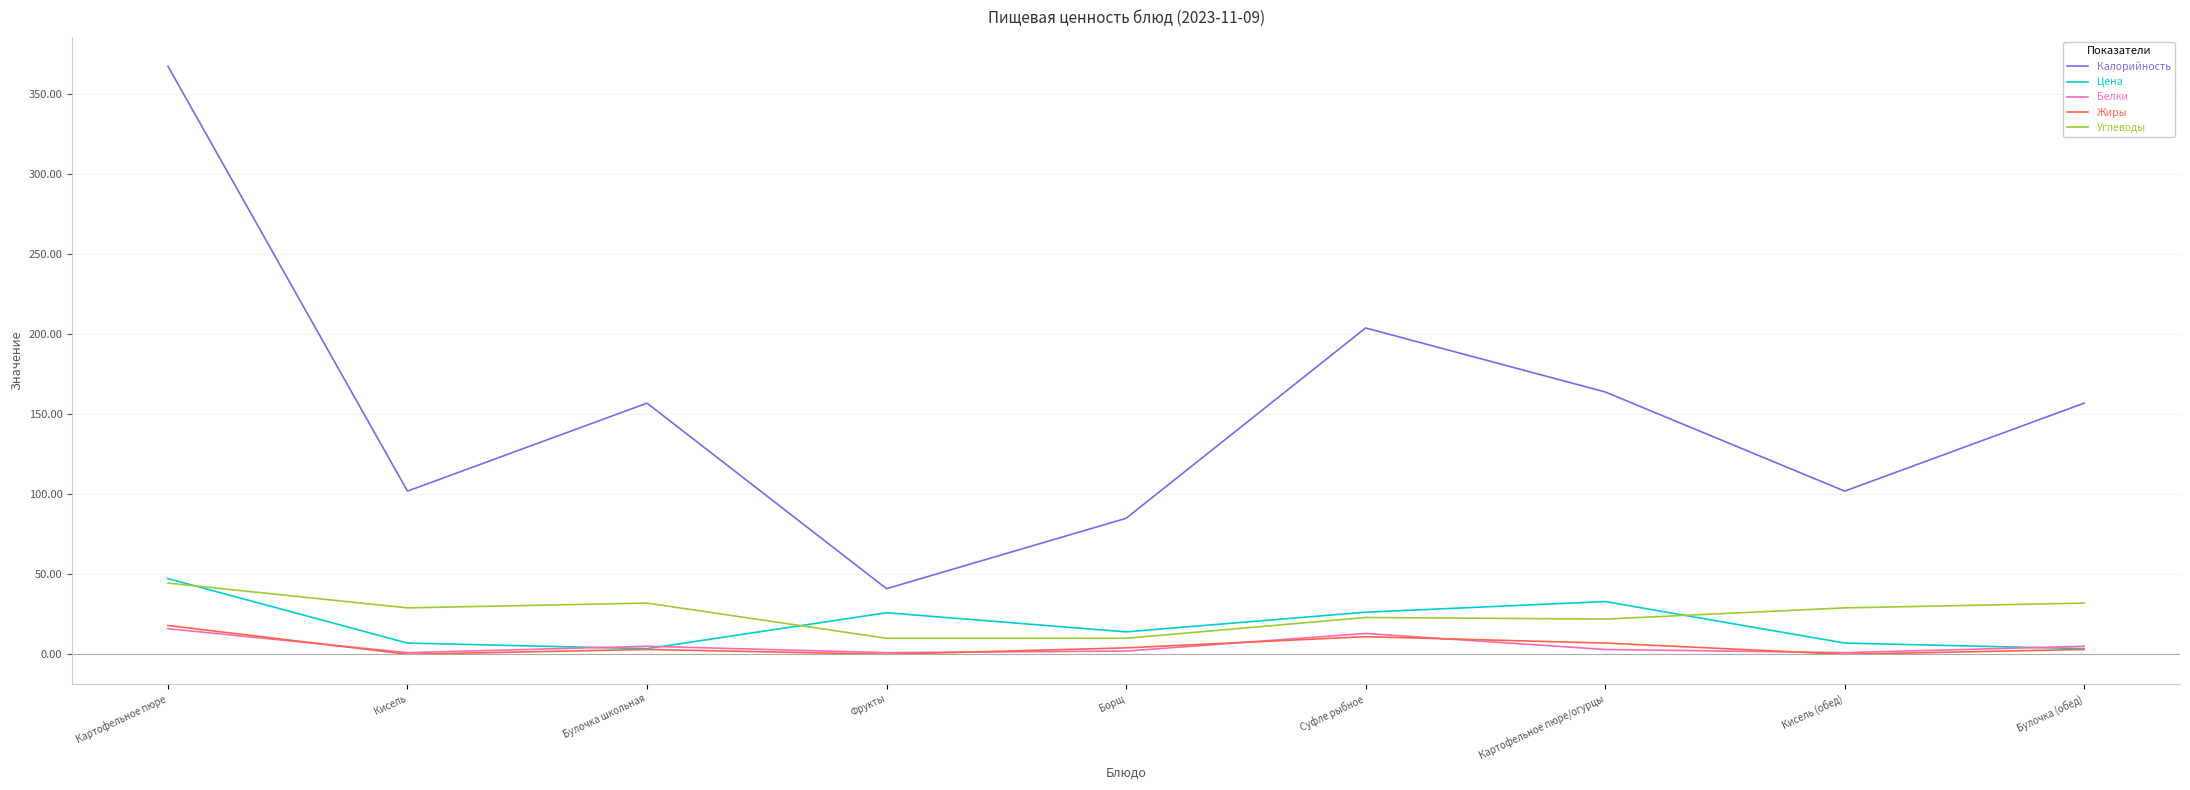

Which series has the largest range (max minus min)?

Калорийность